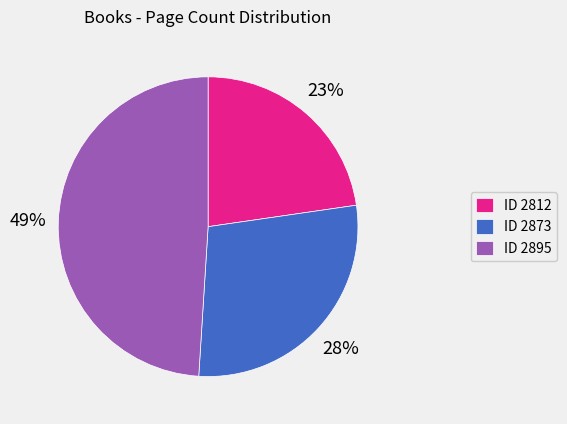

To the nearest percent, what is the average slice percentage?

33%